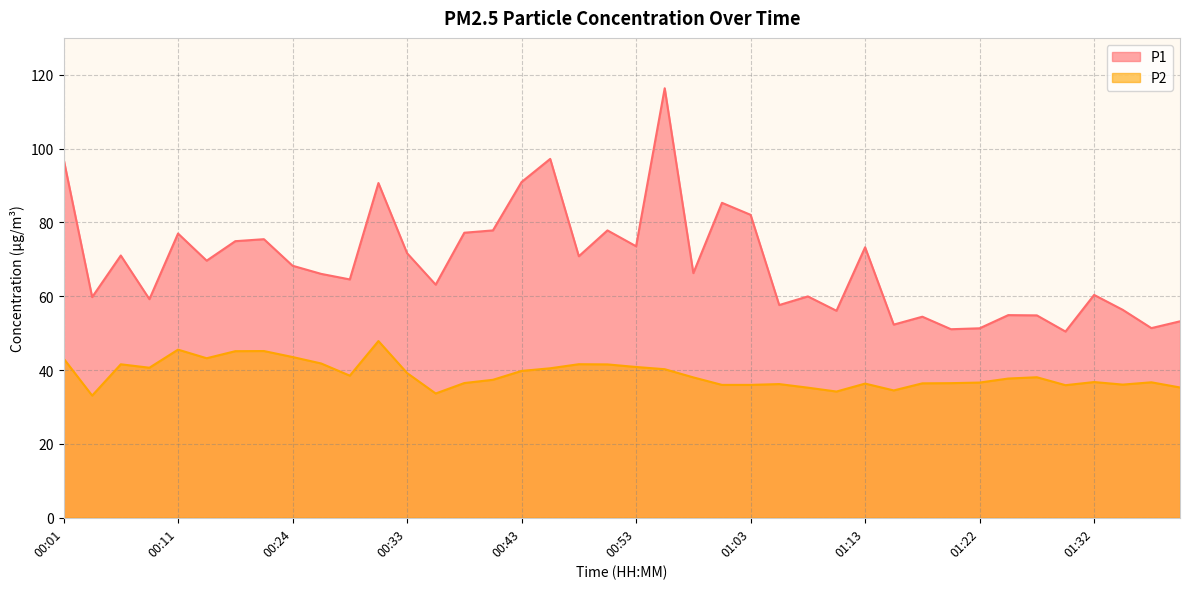

What is the difference between the maximum and minimum values in the P1 series?

65.9